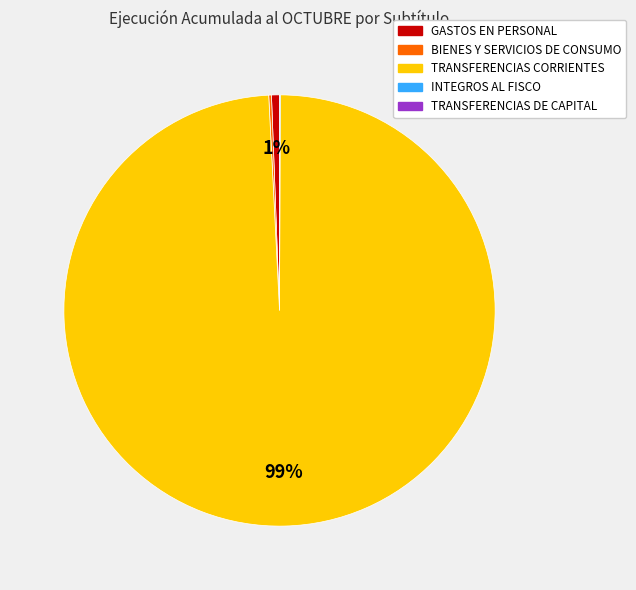

To the nearest percent, what is the average slice percentage?

25%